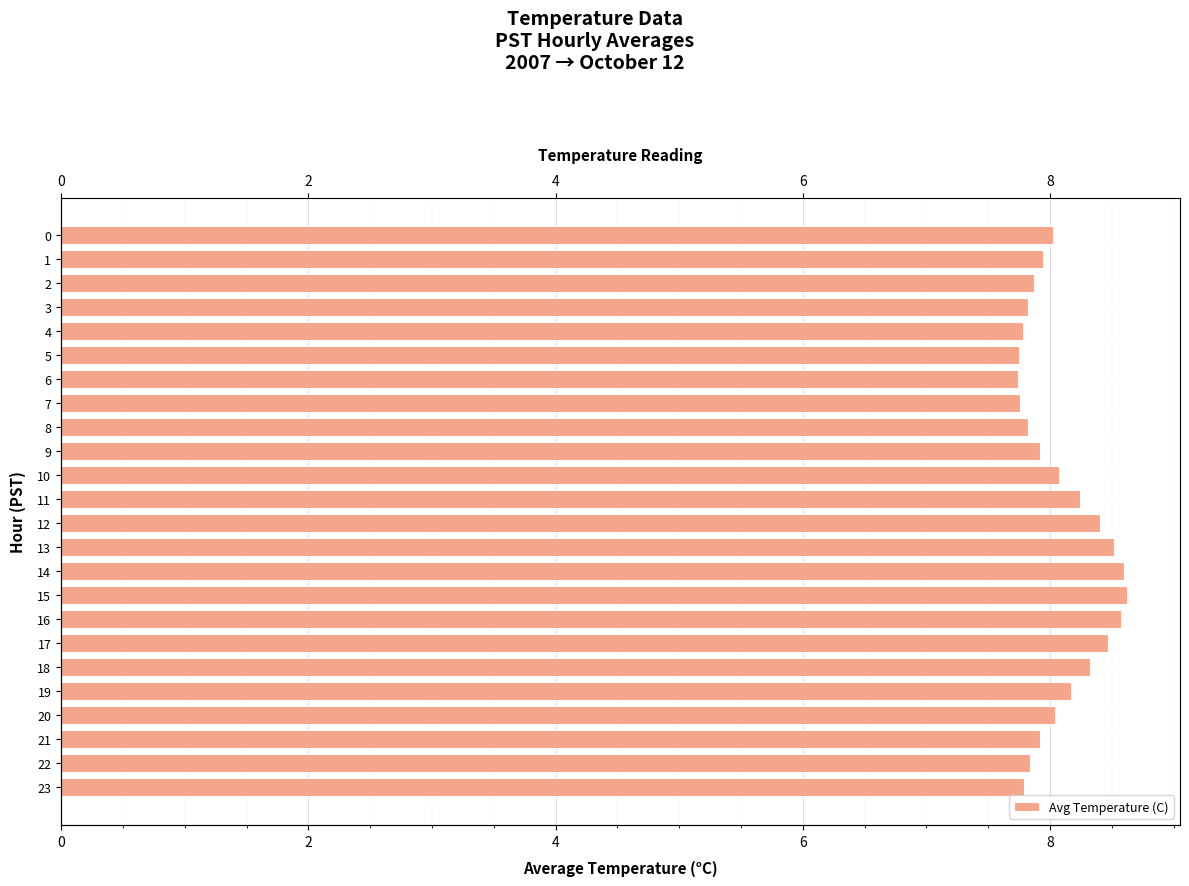

The value at 17 is 8.5. True or false?

True